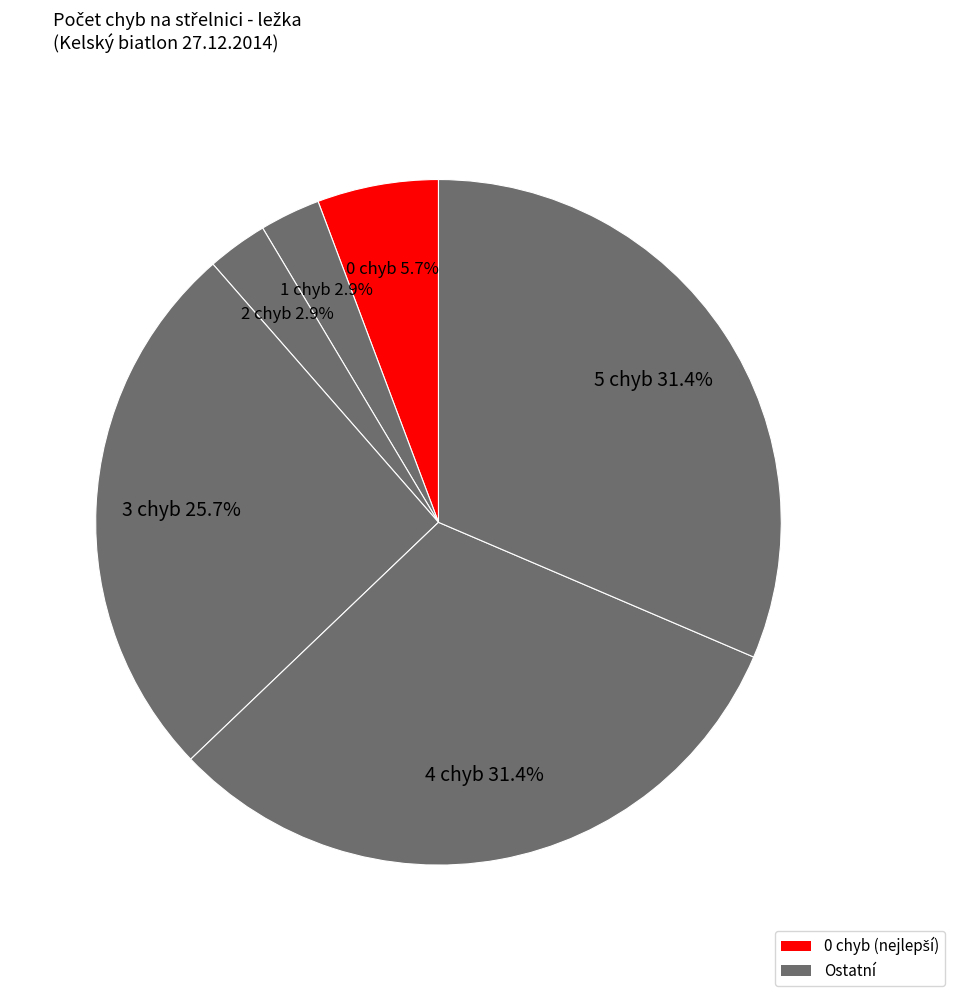

How many segments does this pie chart have?

6